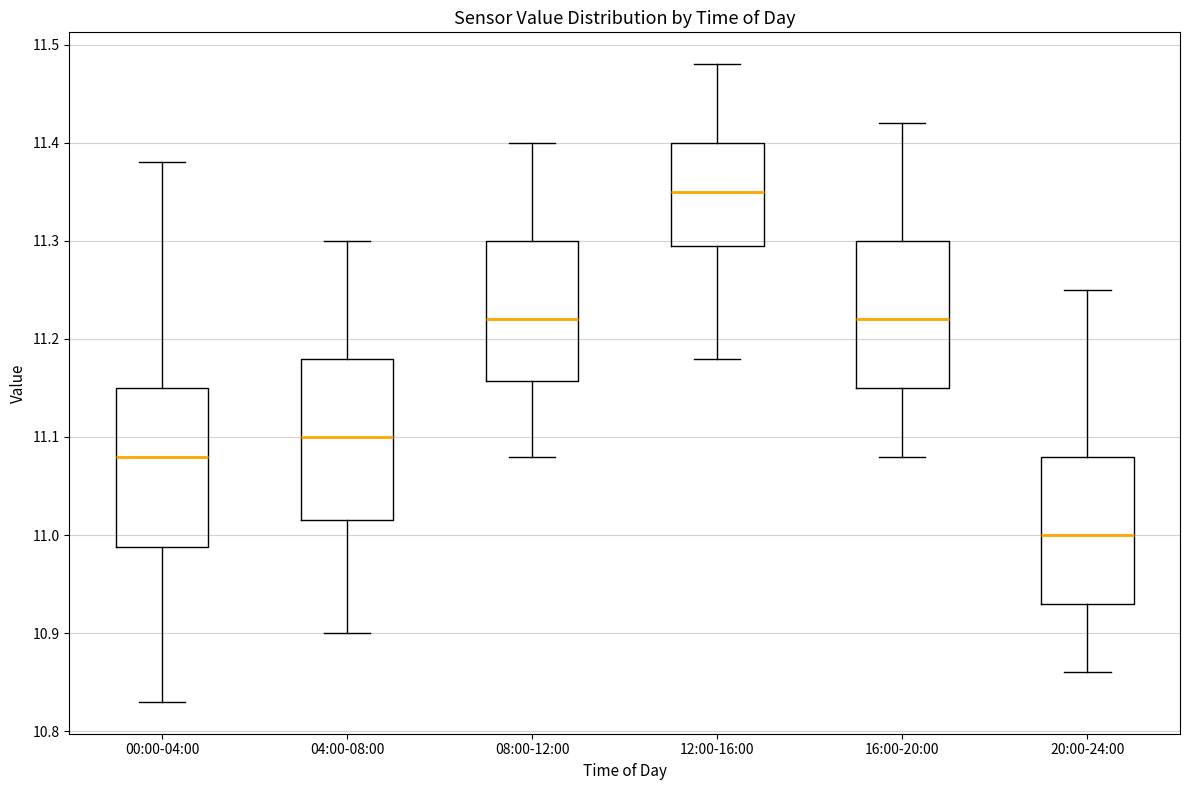

Where does the median line of the box for 04:00-08:00 sit on the y-axis? The values are not printed on the chart, so give them approximately, as read against the axis.

11.10